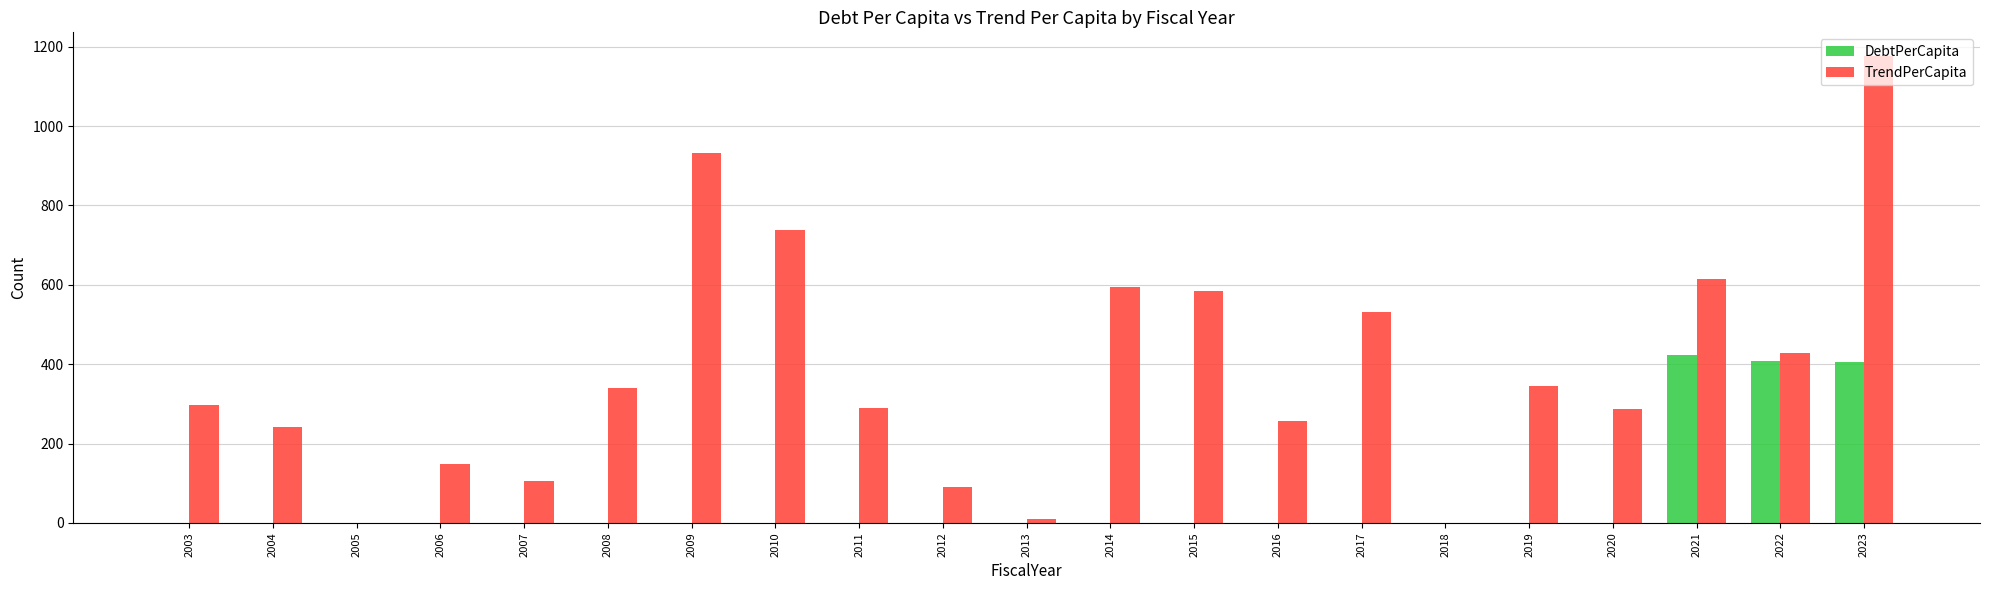

Which series has the largest total across all categories?

TrendPerCapita